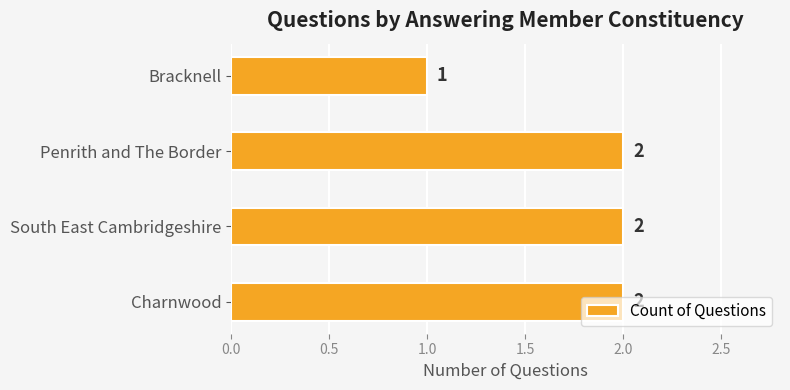

What is the ratio of the value at Charnwood to the value at Bracknell?

2.0